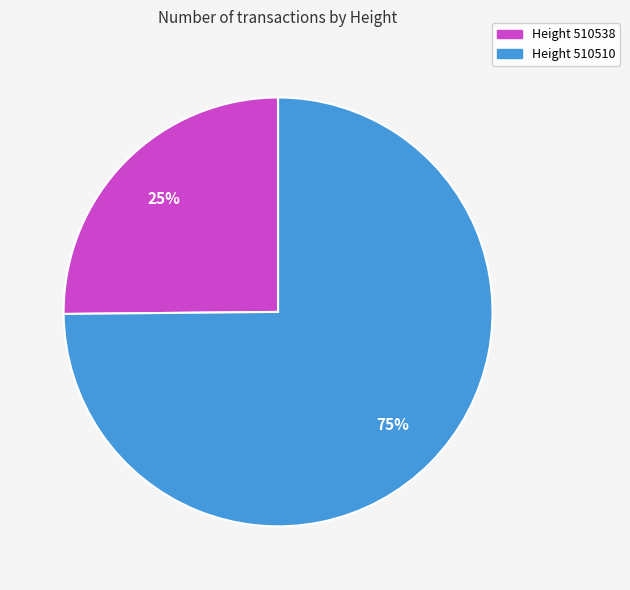

Does any single category account for the majority?

Yes